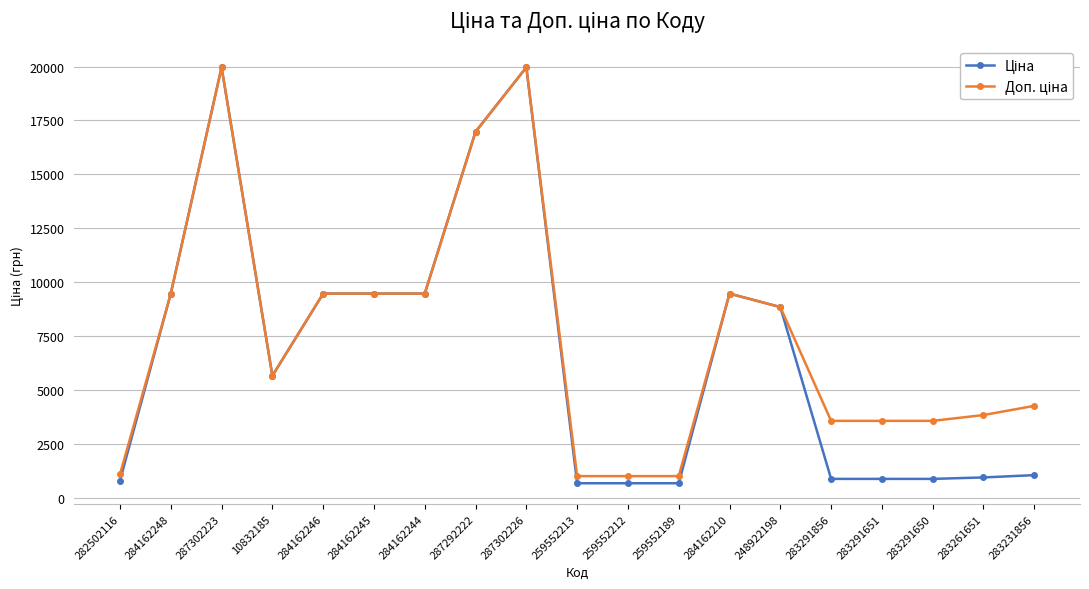

What is the label of the 2nd point from the right?

283261651